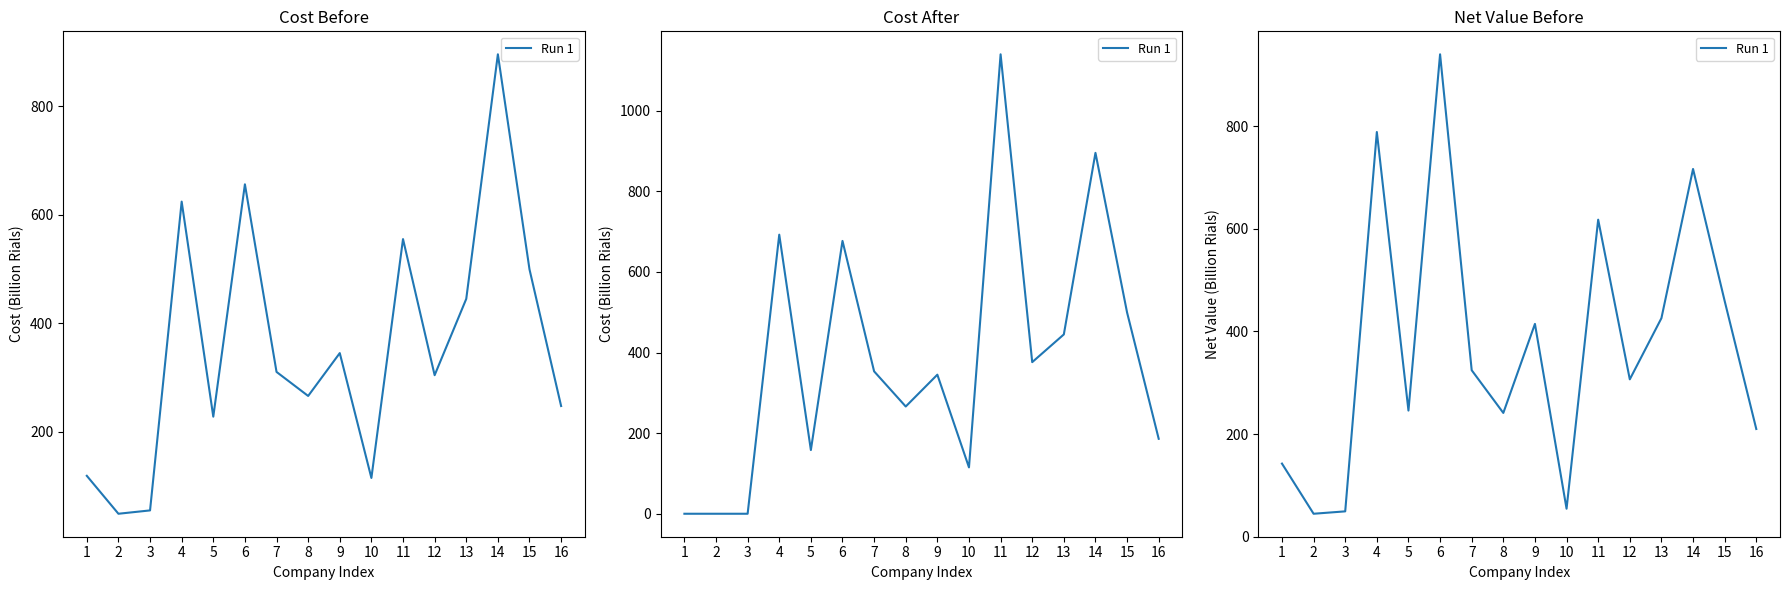

What is the ratio of the value at 11 to the value at 10?

11.3